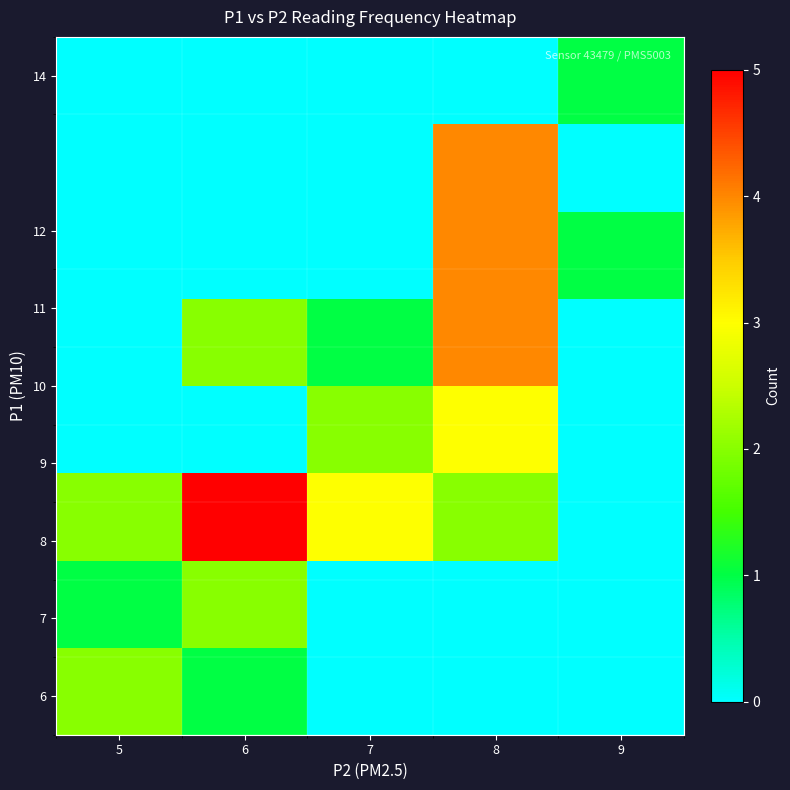

What is the maximum value shown in the chart?

5